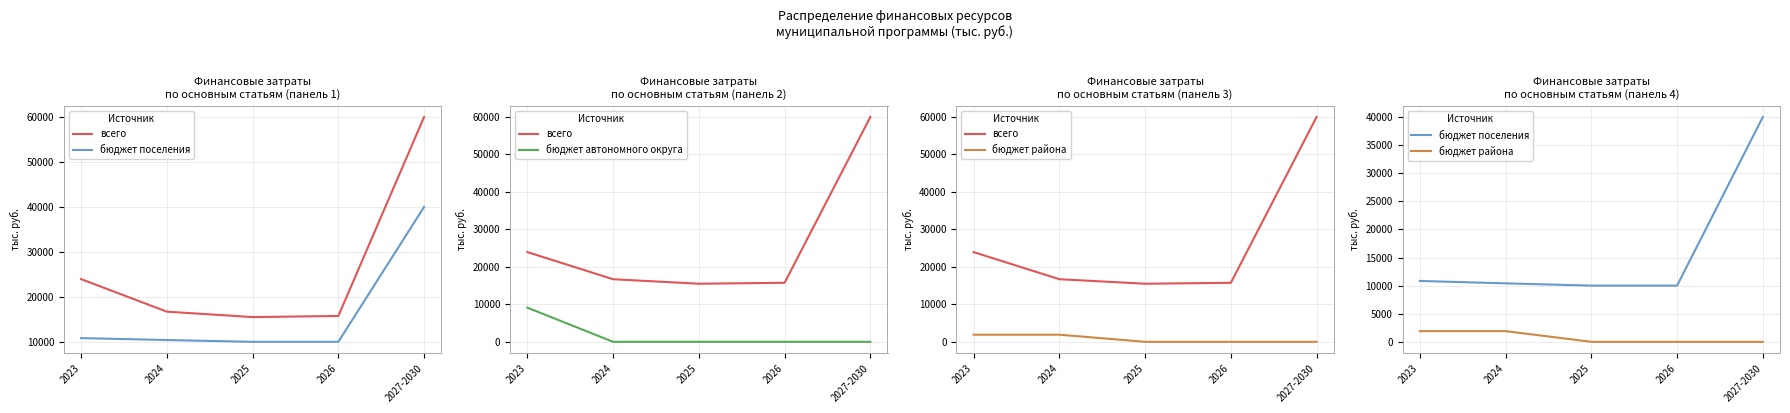

What is the spread (max minus min) of values at 2023?

22045.6